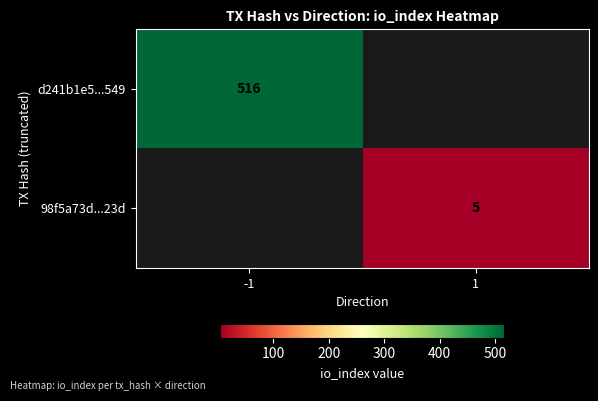

How many categories are shown in the chart?

2